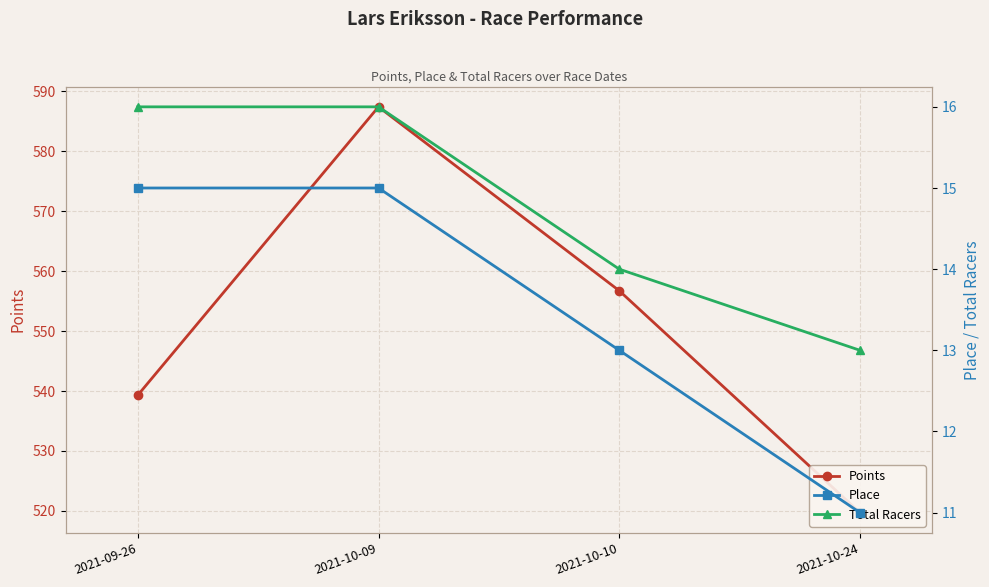

What is the label of the 4th point from the left?

2021-10-24